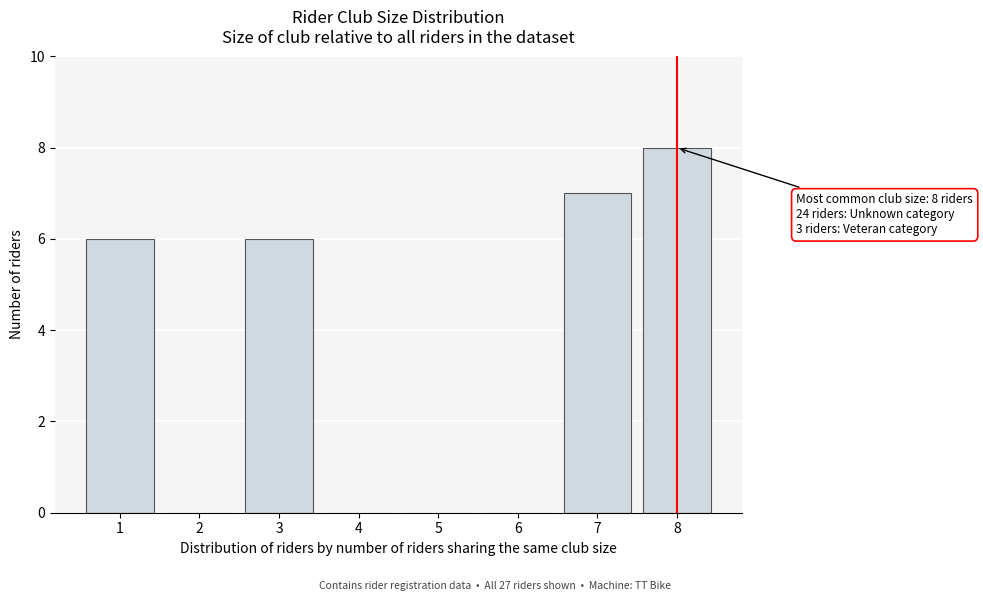

Which range on the x-axis has the tallest bar?

7.5 to 8.5